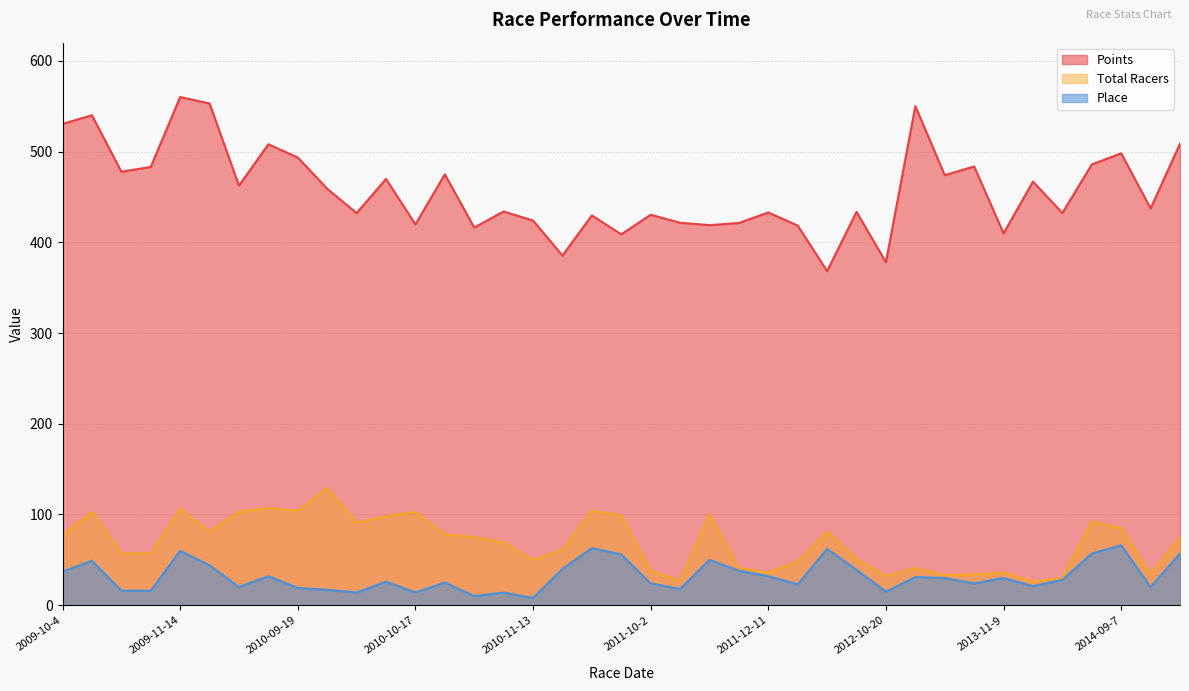

Reading left to right, extract all data points from this chart.

Place: 2009-10-4=37.0	2009-10-17=49.0	2009-11-7=16.0	2009-11-8=16.0	2009-11-14=60.0	2009-11-15=44.0	2010-09-12=20.0	2010-09-18=32.0	2010-09-19=19.0	2010-09-26=17.0	2010-10-3=14.0	2010-10-16=26.0	2010-10-17=14.0	2010-10-30=25.0	2010-11-6=10.0	2010-11-7=14.0	2010-11-13=8.0	2011-09-11=40.0	2011-09-17=63.0	2011-09-18=56.0	2011-10-2=24.0	2011-10-8=18.0	2011-10-16=50.0	2011-12-10=38.0	2011-12-11=32.0	2012-01-4=23.0	2012-01-7=62.0	2012-09-29=39.0	2012-10-20=15.0	2013-10-13=31.0	2013-10-20=30.0	2013-10-27=24.0	2013-11-9=30.0	2013-11-16=21.0	2013-11-17=28.0	2014-09-6=57.0	2014-09-7=66.0	2014-09-14=20.0	2014-09-20=57.0
Total Racers: 2009-10-4=77.0	2009-10-17=103.0	2009-11-7=57.0	2009-11-8=57.0	2009-11-14=106.0	2009-11-15=81.0	2010-09-12=103.0	2010-09-18=107.0	2010-09-19=104.0	2010-09-26=129.0	2010-10-3=91.0	2010-10-16=98.0	2010-10-17=103.0	2010-10-30=78.0	2010-11-6=75.0	2010-11-7=69.0	2010-11-13=50.0	2011-09-11=61.0	2011-09-17=104.0	2011-09-18=99.0	2011-10-2=38.0	2011-10-8=27.0	2011-10-16=100.0	2011-12-10=41.0	2011-12-11=36.0	2012-01-4=48.0	2012-01-7=81.0	2012-09-29=51.0	2012-10-20=32.0	2013-10-13=41.0	2013-10-20=33.0	2013-10-27=34.0	2013-11-9=36.0	2013-11-16=26.0	2013-11-17=30.0	2014-09-6=92.0	2014-09-7=85.0	2014-09-14=34.0	2014-09-20=75.0
Points: 2009-10-4=530.5	2009-10-17=540.0	2009-11-7=477.8	2009-11-8=483.0	2009-11-14=560.1	2009-11-15=553.0	2010-09-12=462.4	2010-09-18=508.0	2010-09-19=493.4	2010-09-26=459.0	2010-10-3=432.1	2010-10-16=469.8	2010-10-17=419.8	2010-10-30=474.8	2010-11-6=416.3	2010-11-7=433.9	2010-11-13=424.0	2011-09-11=385.4	2011-09-17=429.6	2011-09-18=408.8	2011-10-2=430.3	2011-10-8=421.5	2011-10-16=418.9	2011-12-10=421.3	2011-12-11=432.9	2012-01-4=418.4	2012-01-7=368.2	2012-09-29=433.5	2012-10-20=378.1	2013-10-13=550.1	2013-10-20=473.9	2013-10-27=483.6	2013-11-9=409.8	2013-11-16=466.9	2013-11-17=432.2	2014-09-6=485.7	2014-09-7=498.1	2014-09-14=437.3	2014-09-20=508.6